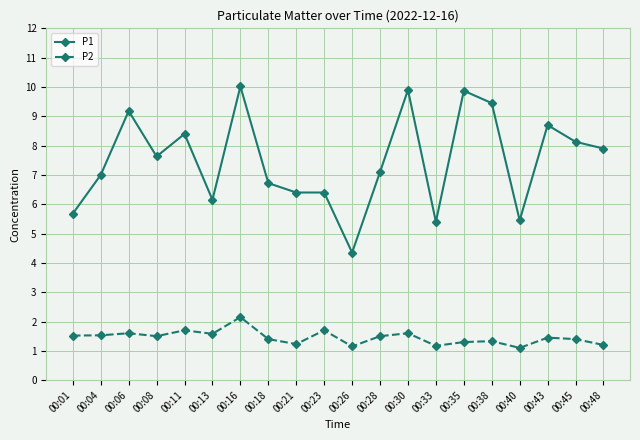

At how many categories does at least one series exceed 6?

16